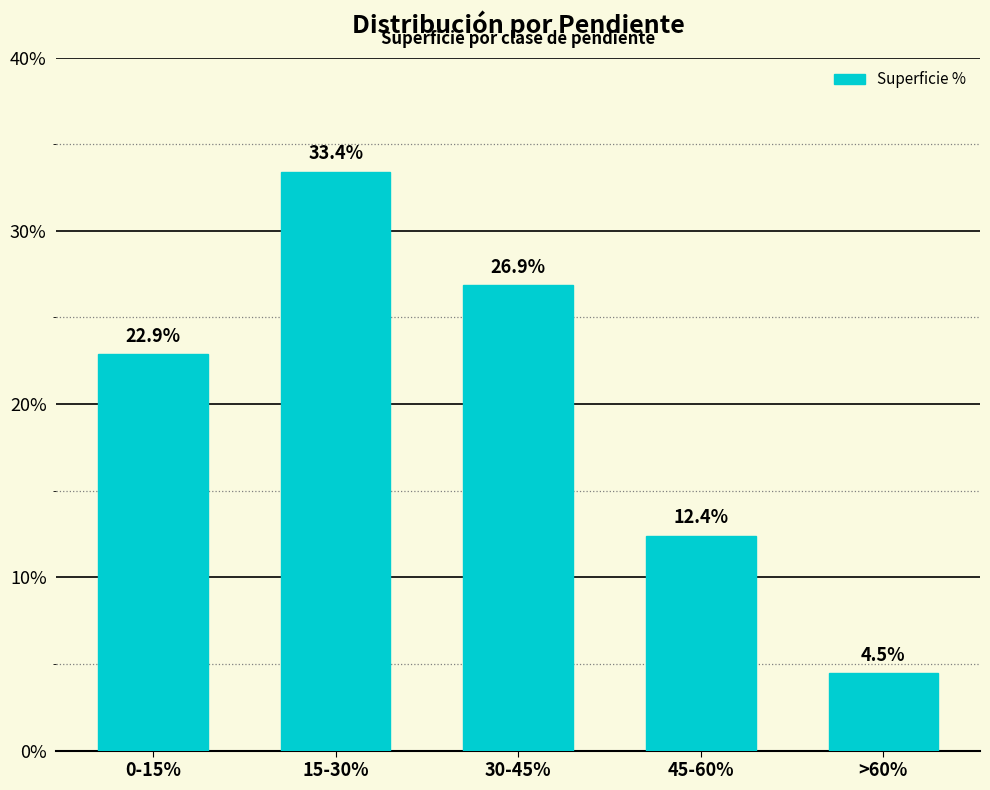

Does the chart contain stacked bars?

No